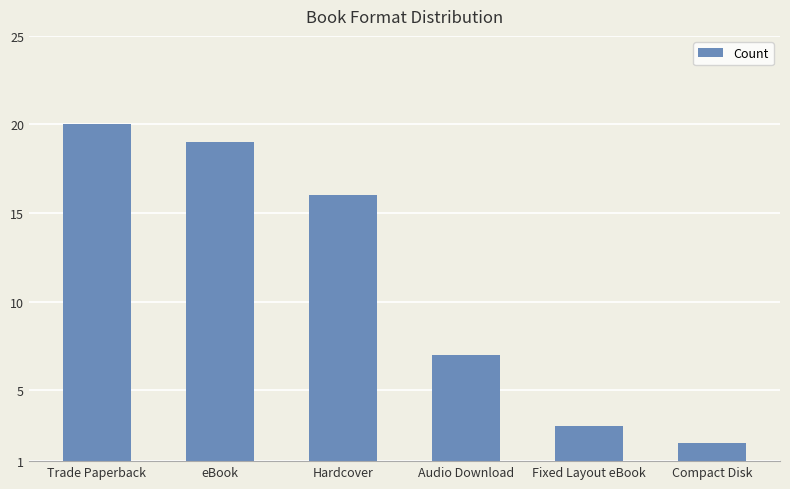

Does the chart contain any negative values?

No